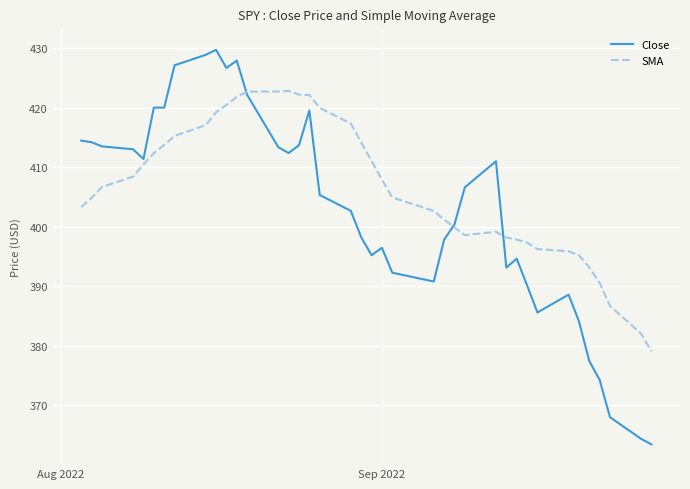

Which series has the largest total across all categories?

SMA